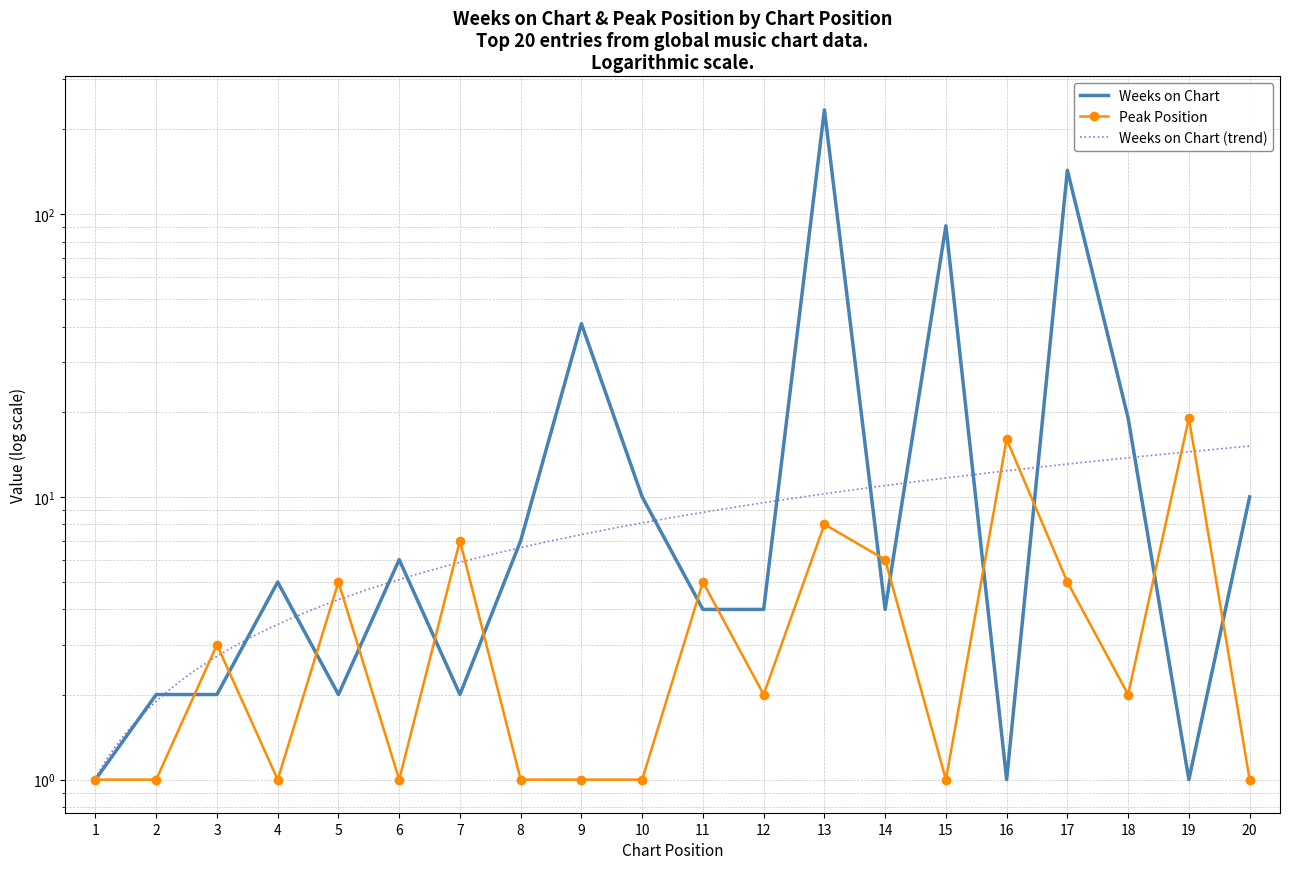

Which label corresponds to the largest value in the chart?

13